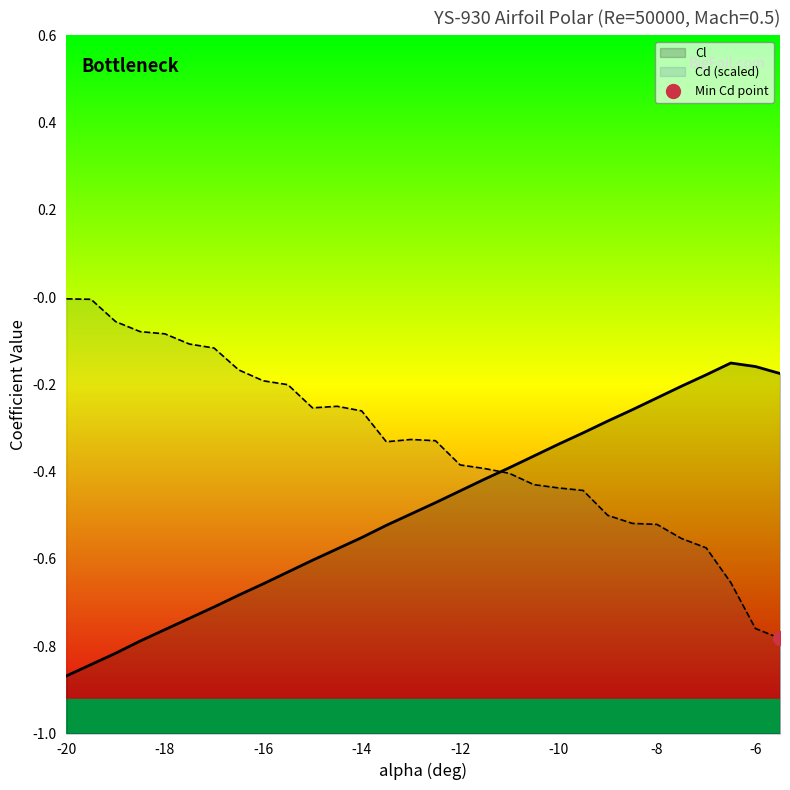

What is the minimum value shown in the chart?

-0.9